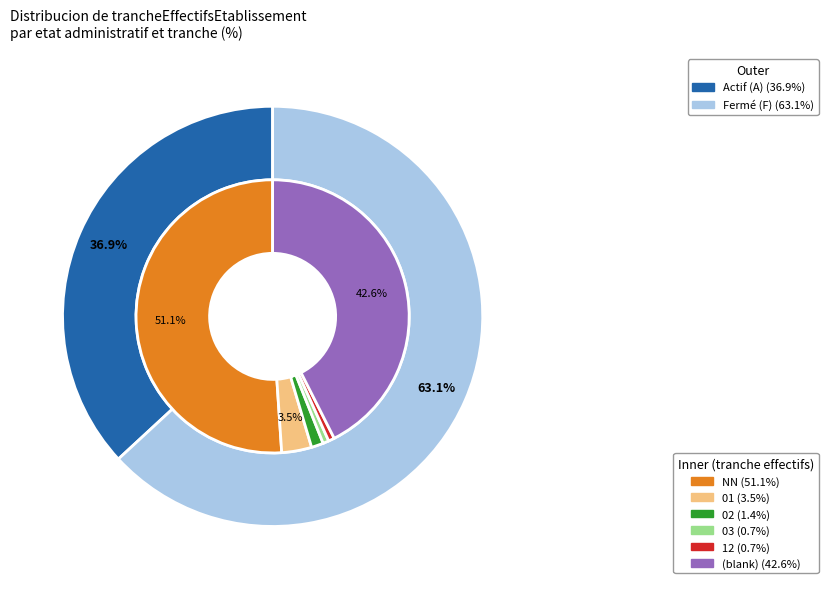

Is there any slice that represents more than half of the pie?

Yes